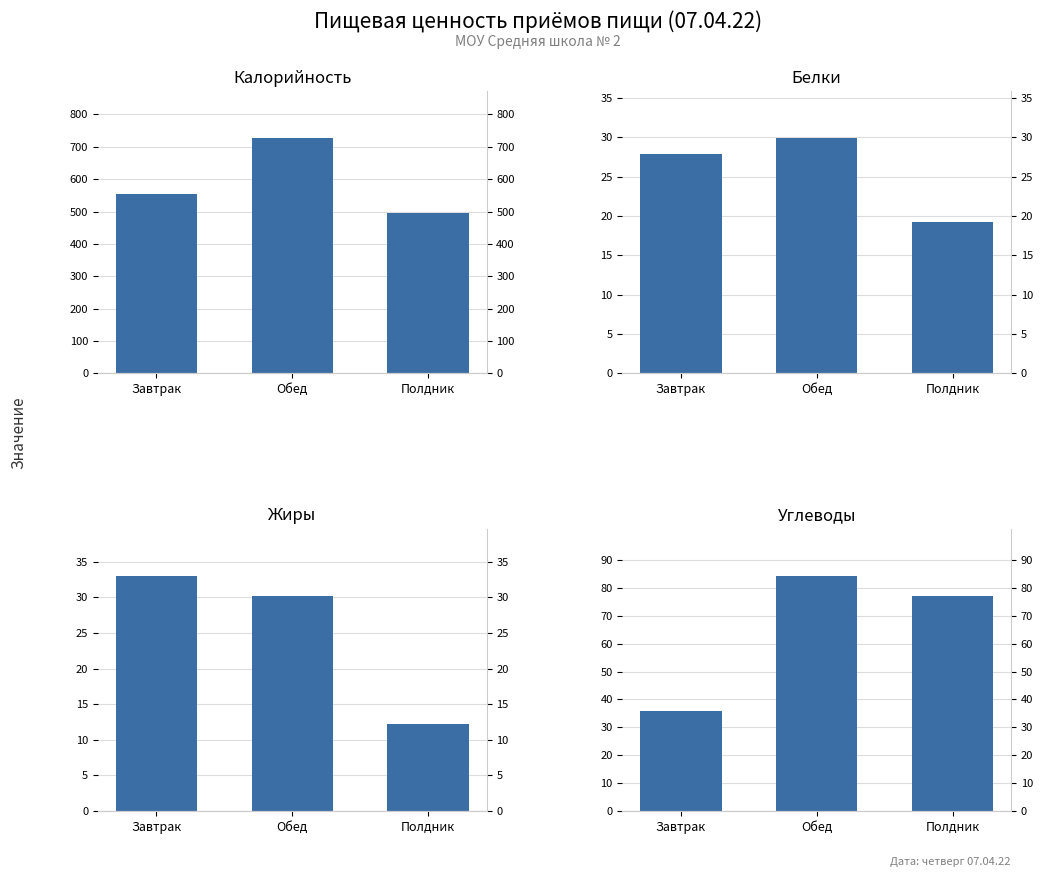

Is the value of Жиры at Завтрак greater than the value of Углеводы at Обед?

No